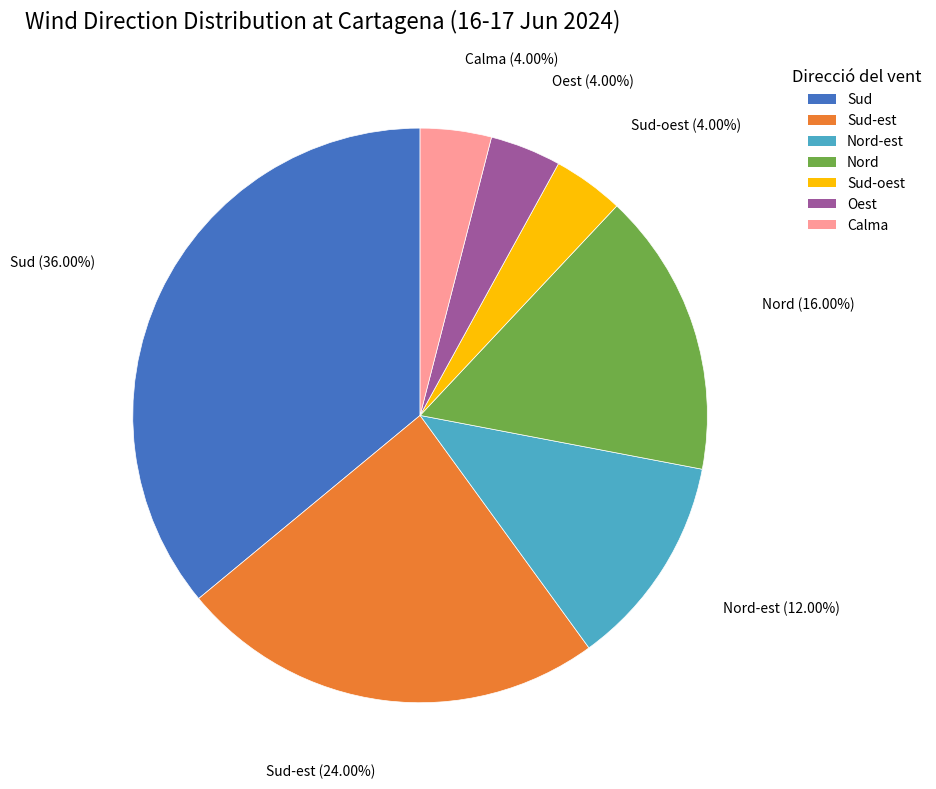

Which slice is the largest?

Sud